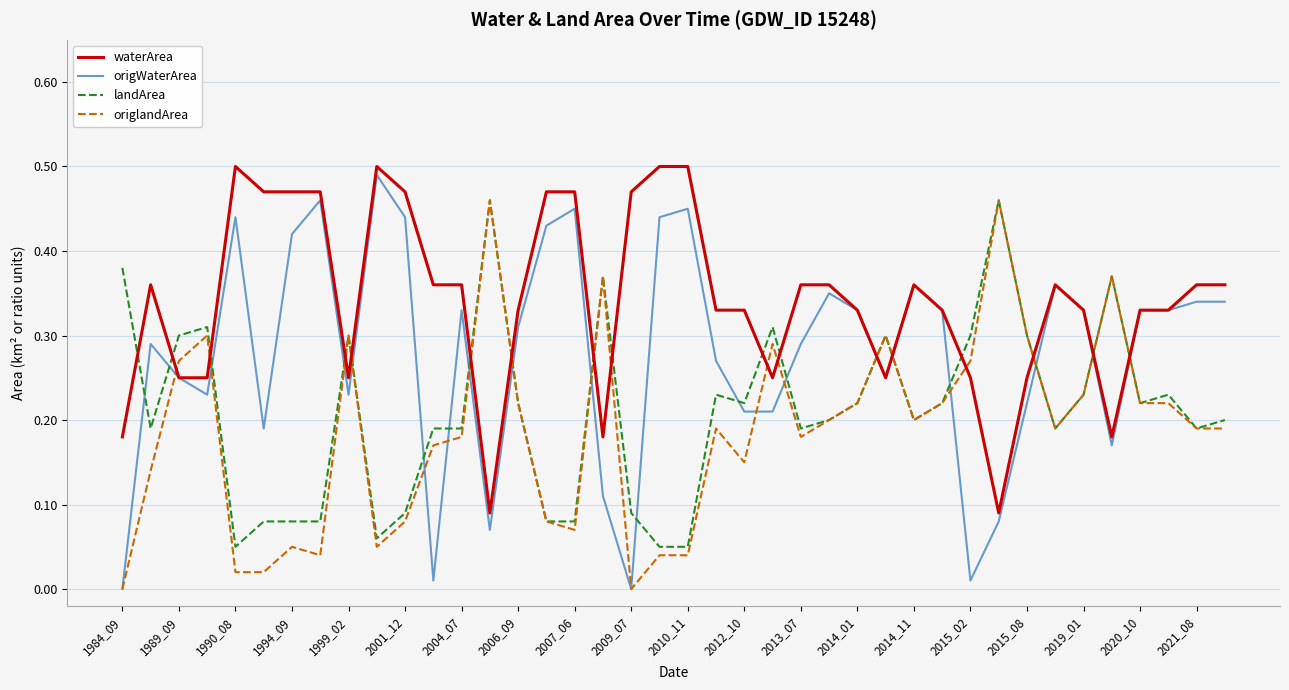

Which series has the largest total across all categories?

waterArea